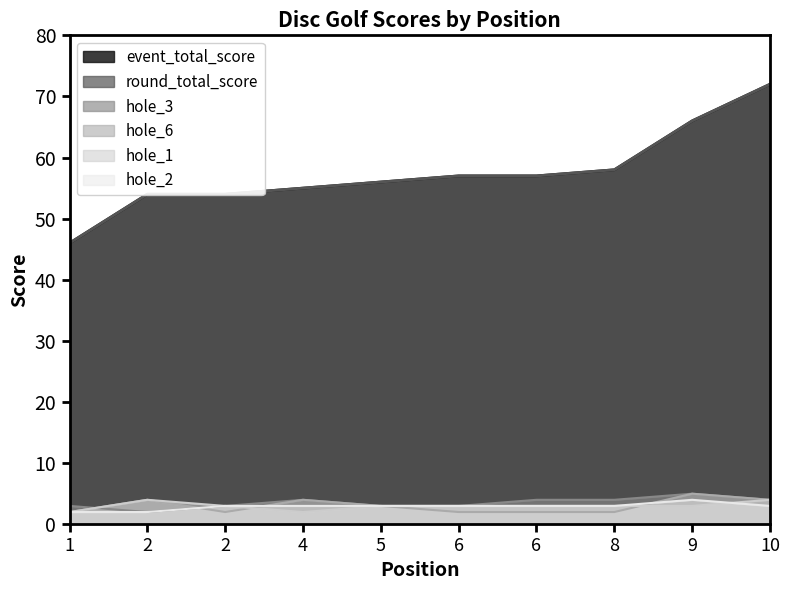

True or false: event_total_score has more than 2 points higher than both neighbors.

False